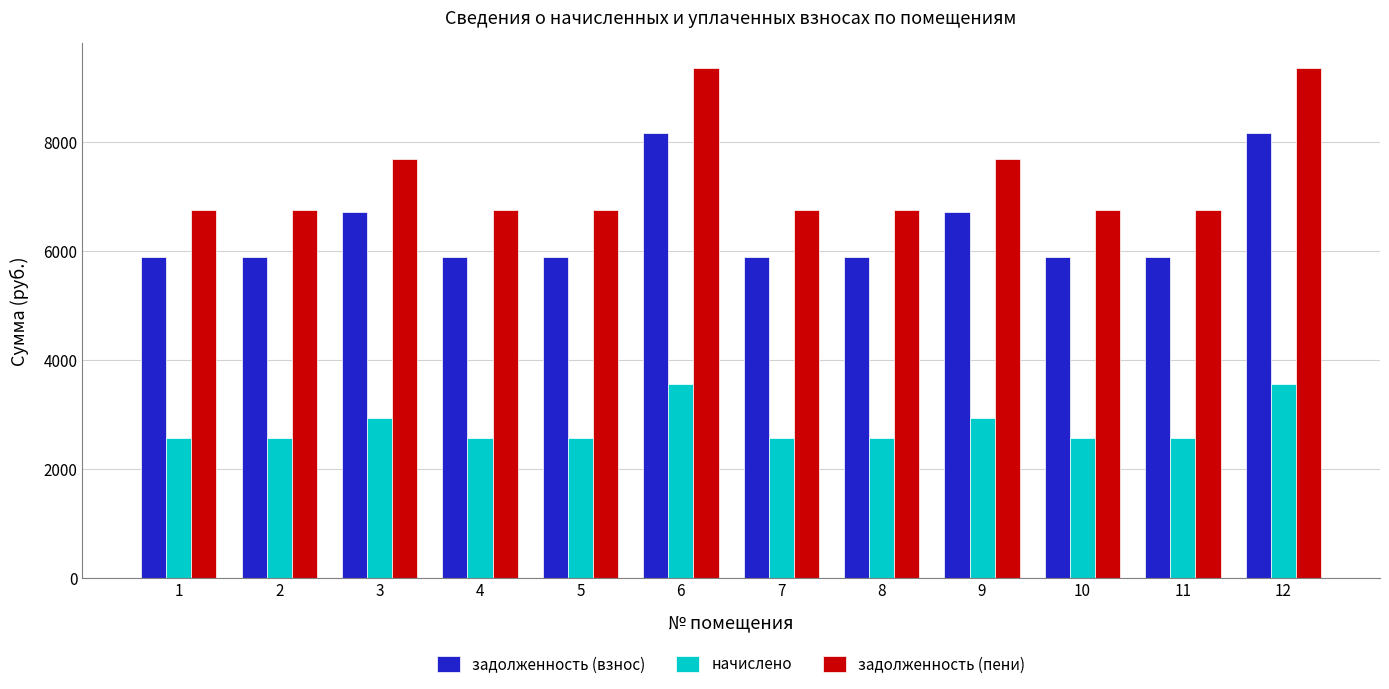

How many bars are there in total?

36